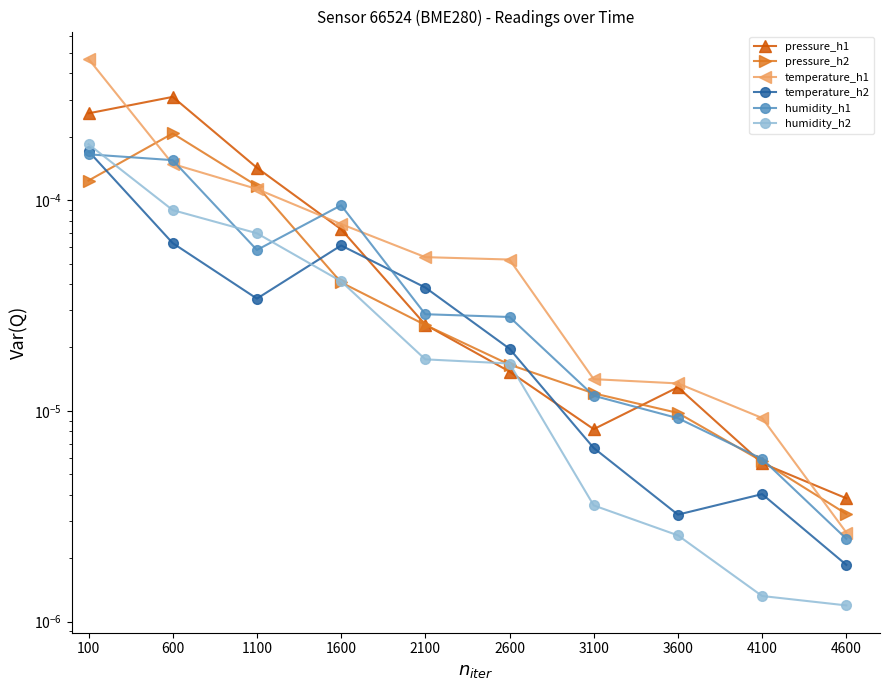

Which label corresponds to the largest value in the chart?

100